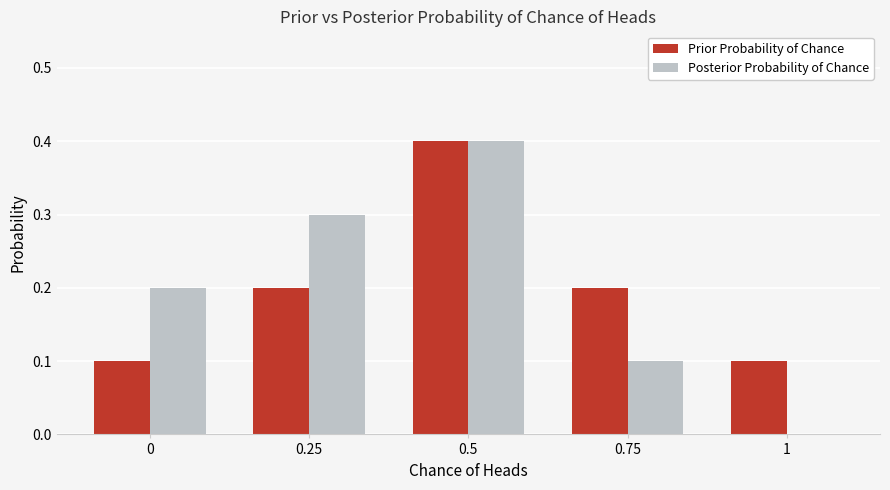

At which category is the sum across all series the highest?

0.5